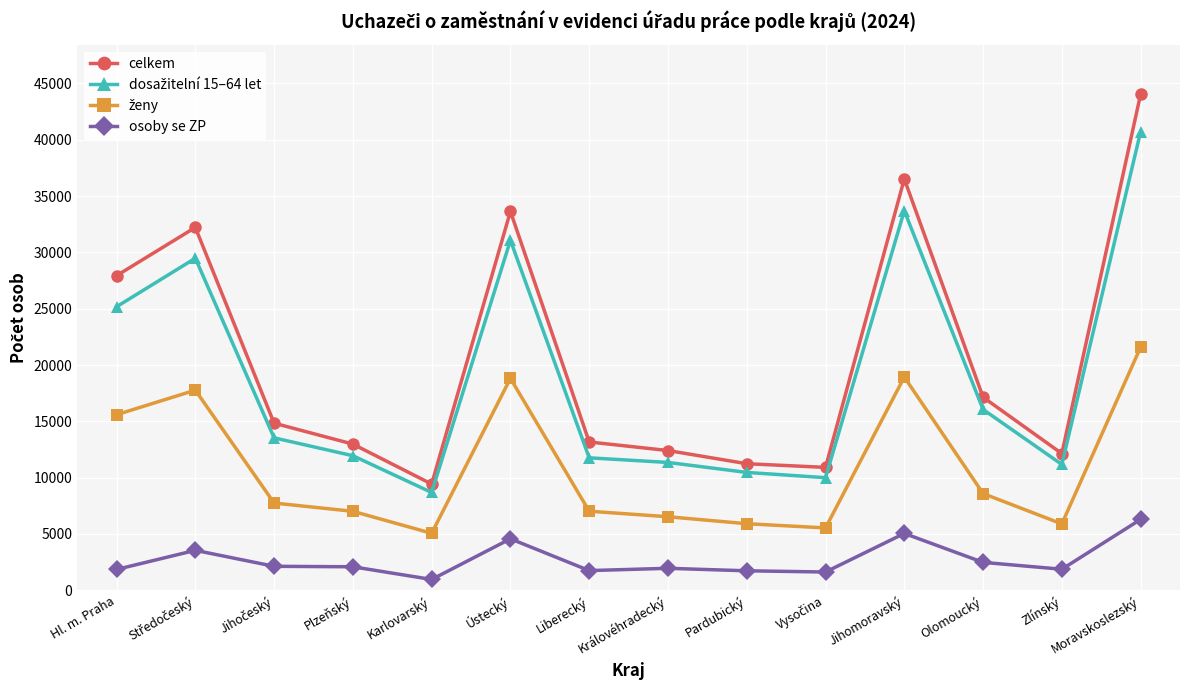

What is the difference between the celkem values at Liberecký and Jihomoravský?

23353